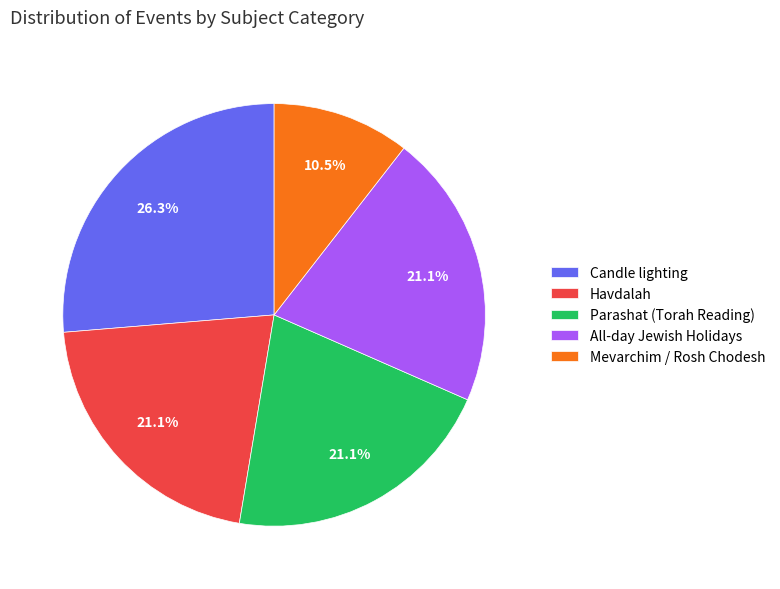

Is there any slice that represents more than half of the pie?

No